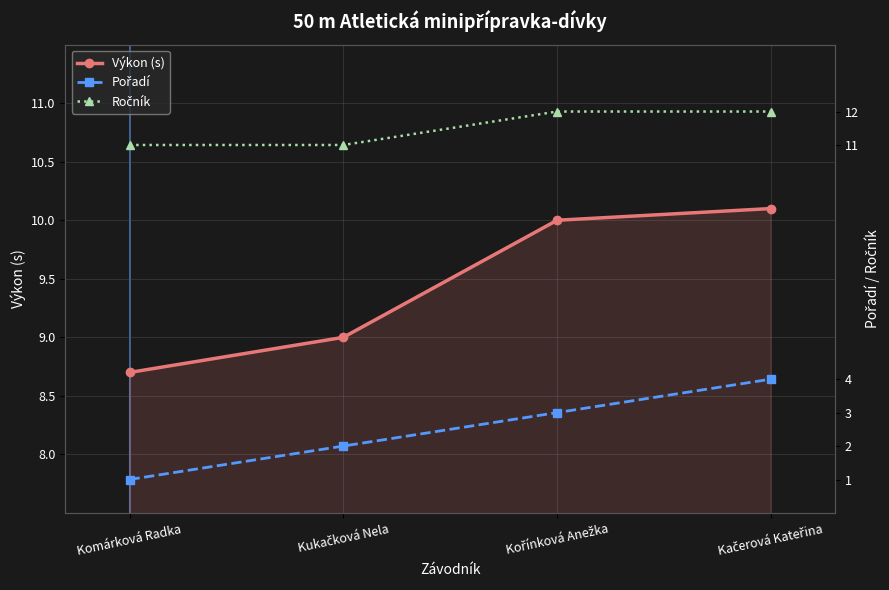

At Komárková Radka, list the series in order from smallest to largest.

Pořadí, Výkon (s), Ročník